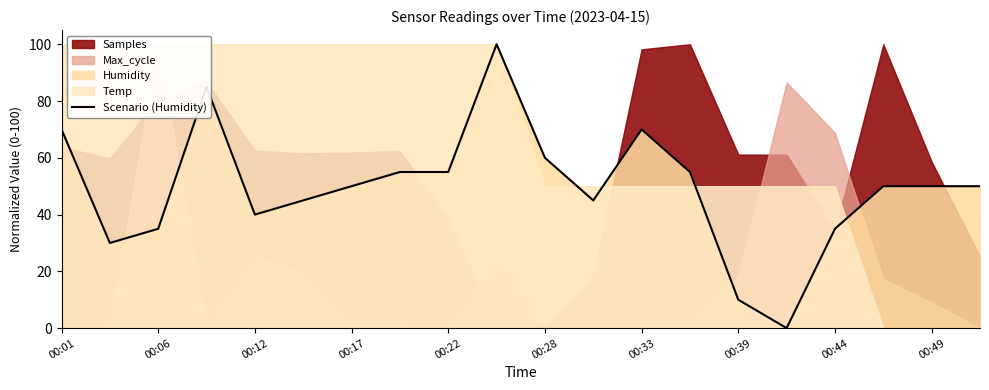

Is it true that Scenario (Humidity) equals 60.0 at 00:28?

True